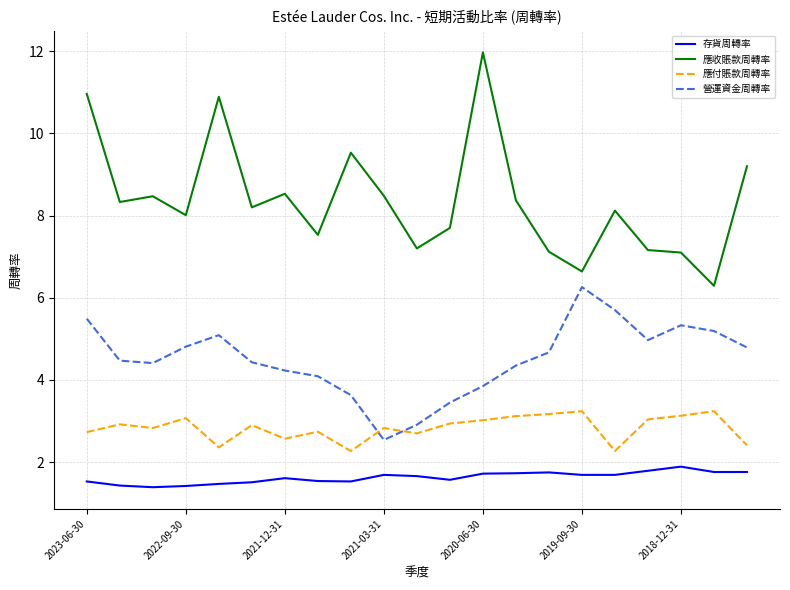

What are all the series names shown in the legend?

存貨周轉率, 應收賬款周轉率, 應付賬款周轉率, 營運資金周轉率